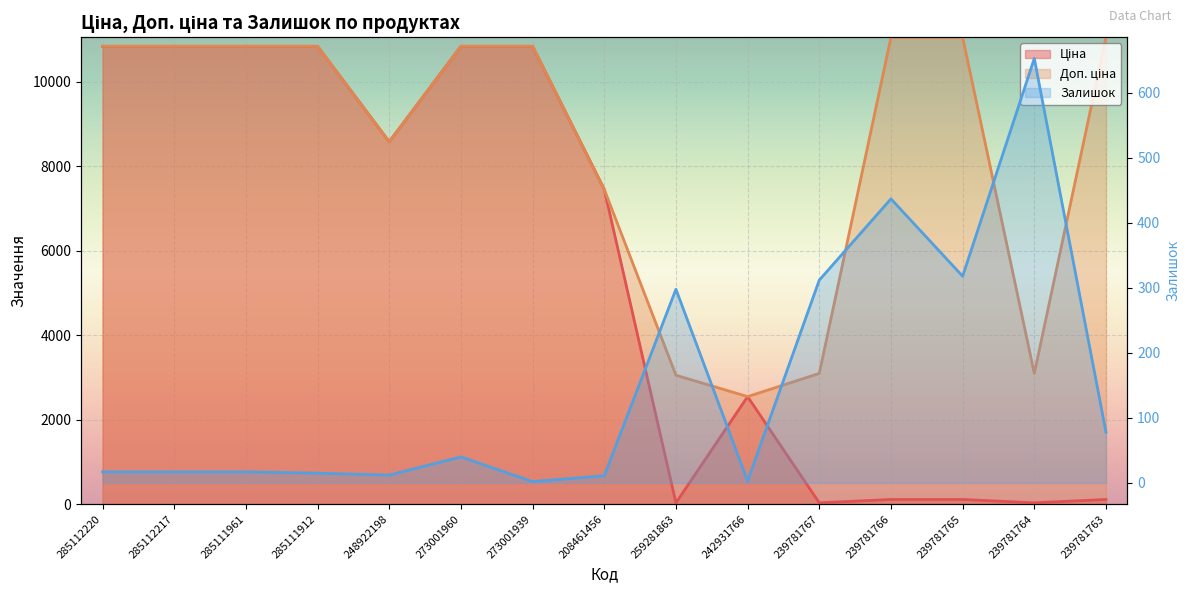

How many data points does each series have?

15